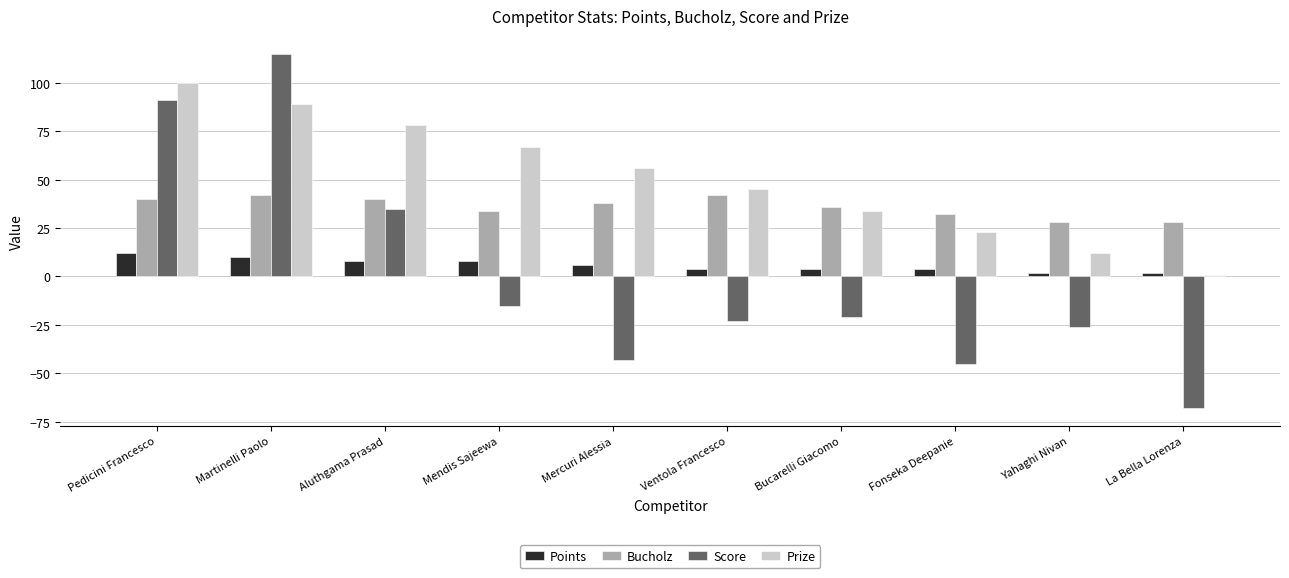

Is the value of Points at Mercuri Alessia greater than the value of Score at Fonseka Deepanie?

Yes